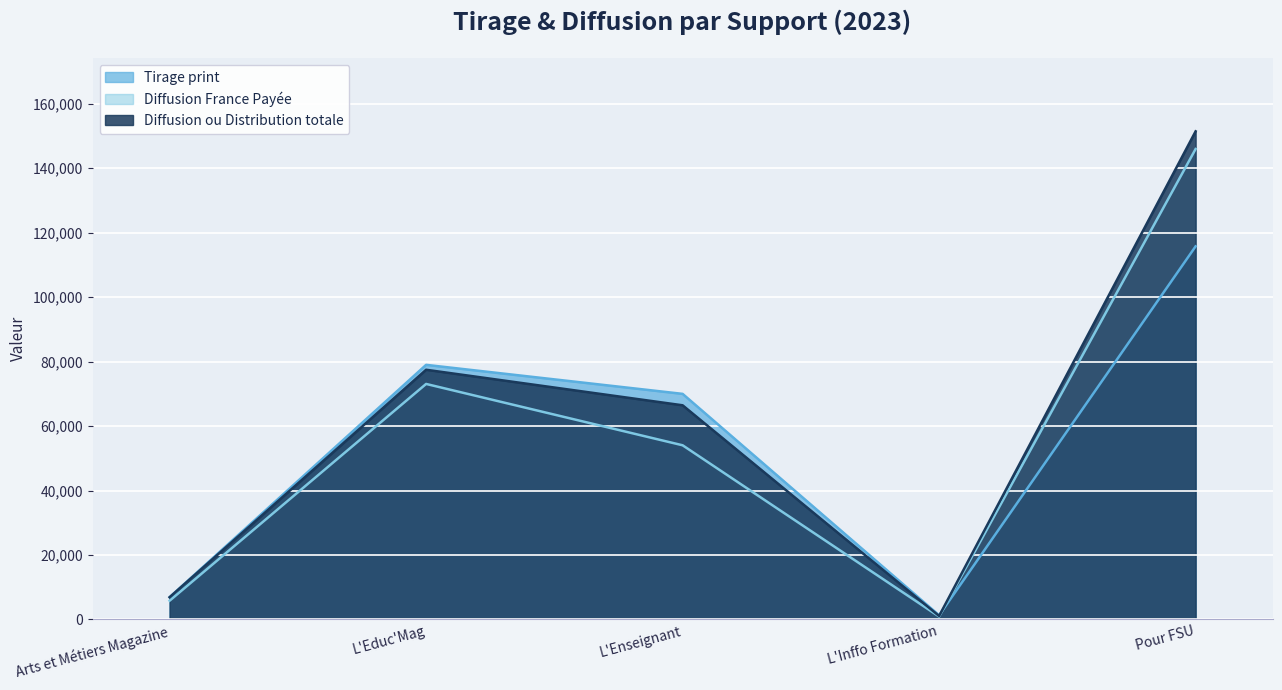

How many lines are shown in the chart?

3